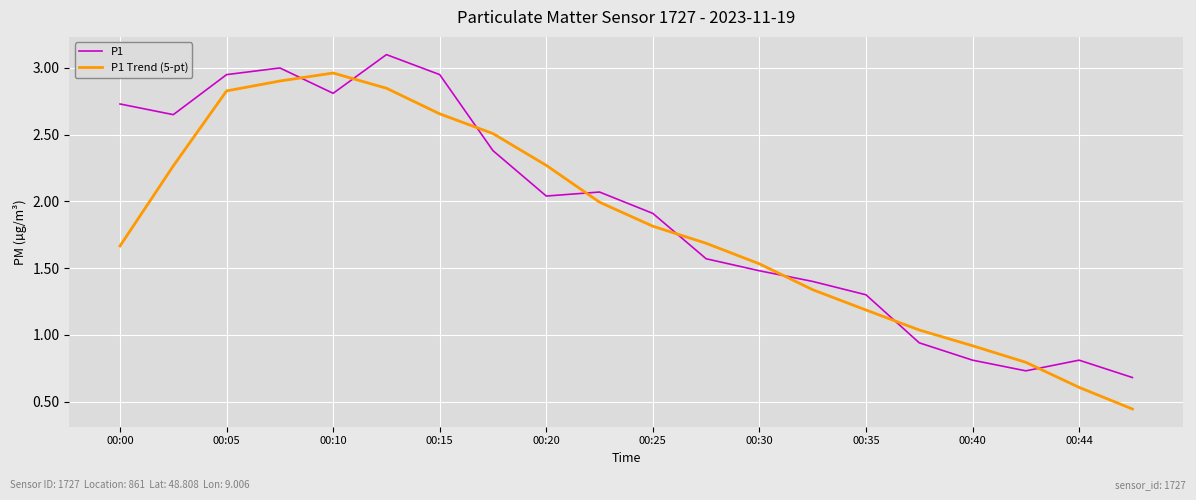

Which series has the largest range (max minus min)?

P1 Trend (5-pt)